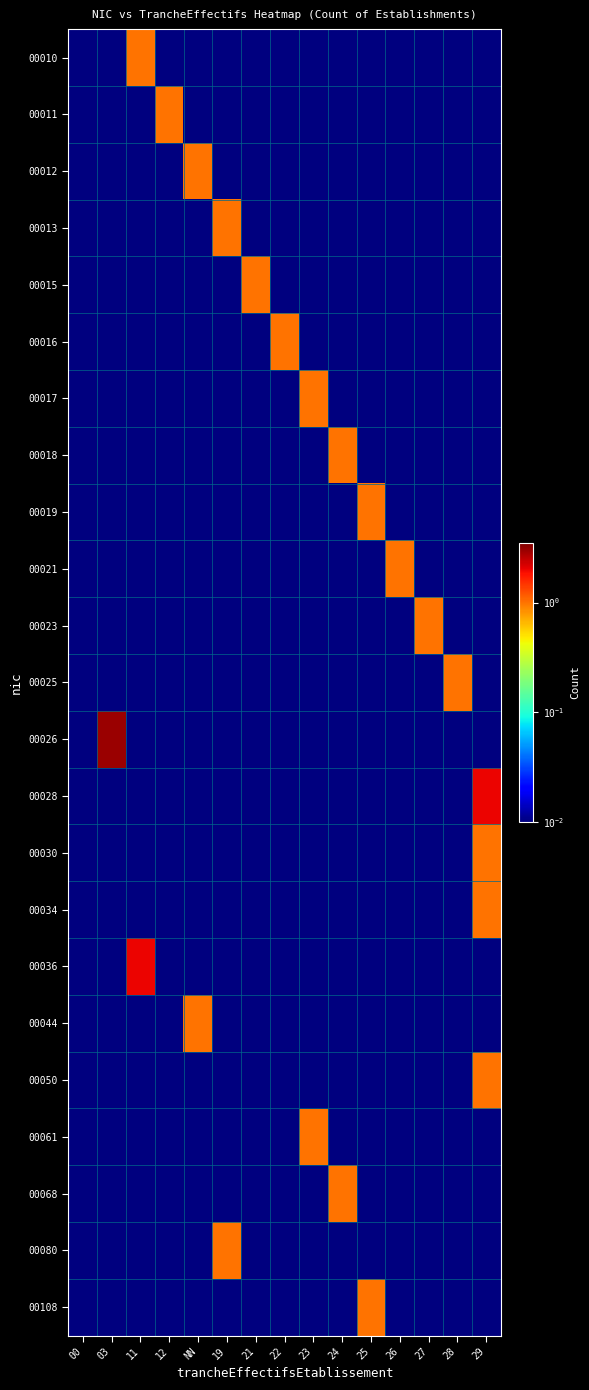

How many categories are shown in the chart?

15